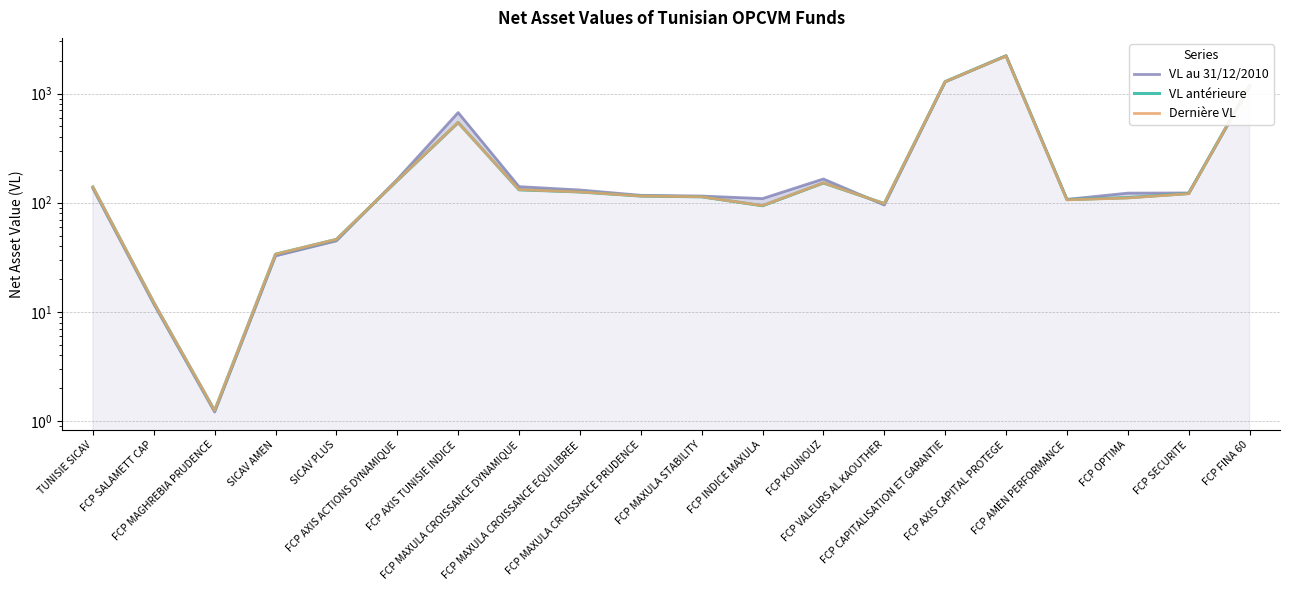

At which category is the sum across all series the highest?

FCP AXIS CAPITAL PROTEGE